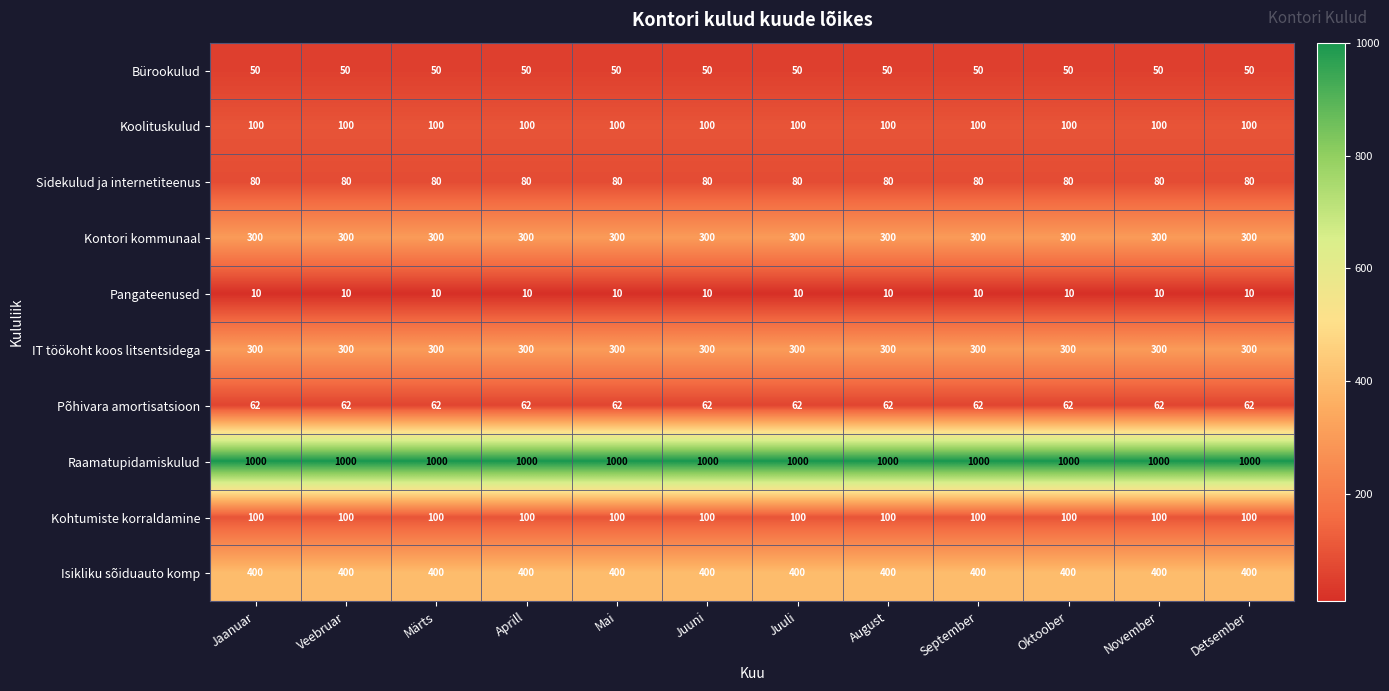

Which series has the largest total across all categories?

Raamatupidamiskulud